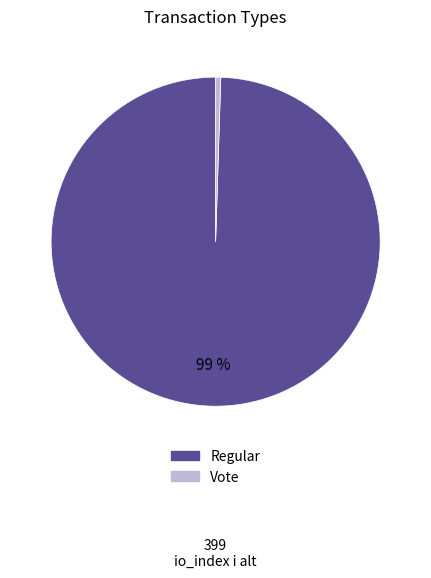

Is there any slice that represents more than half of the pie?

Yes